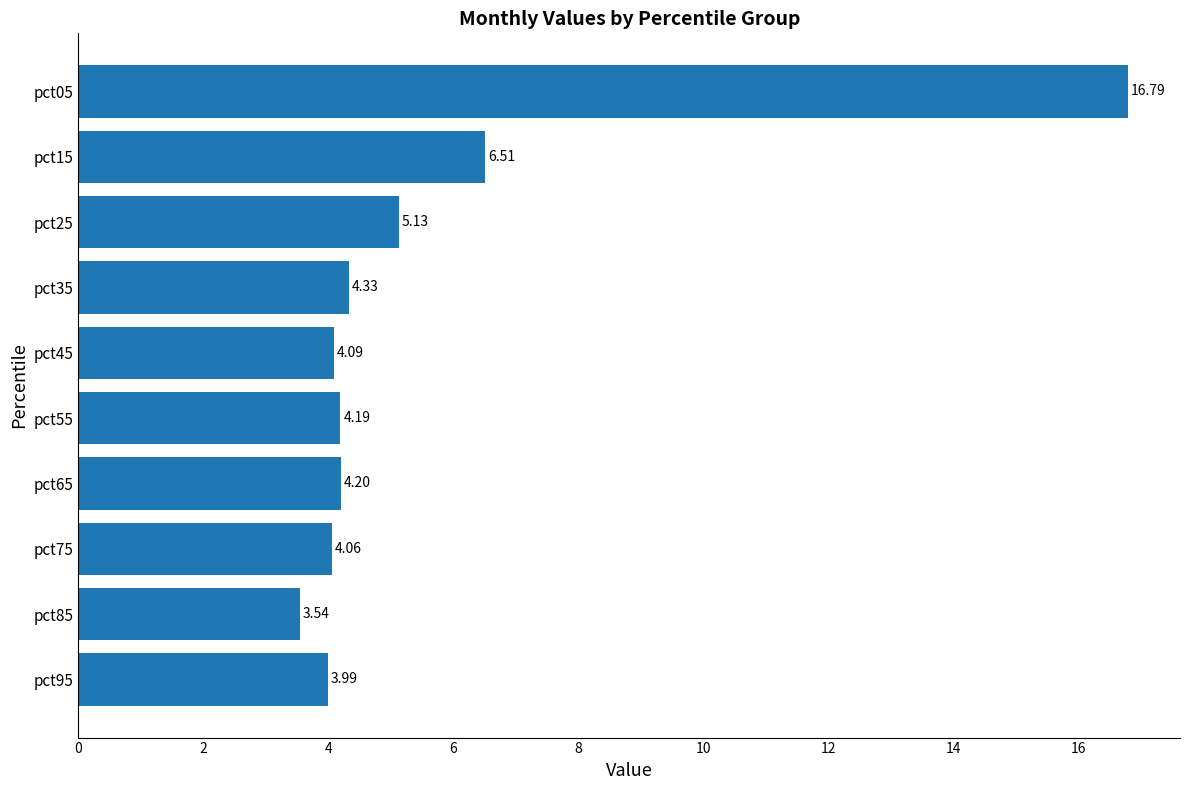

How many data points are less than 4?

2